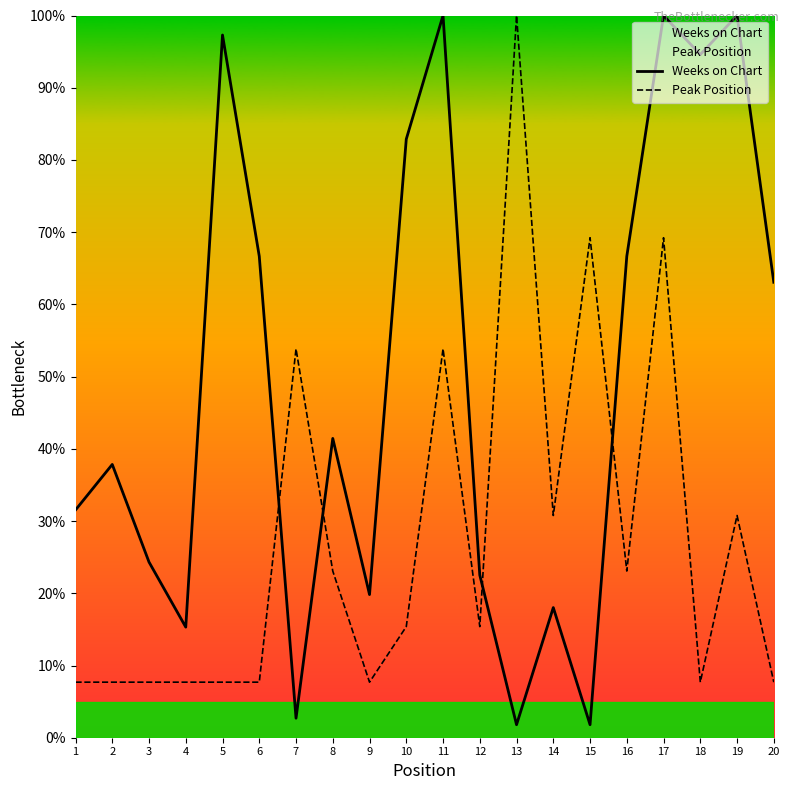

List the series in order of their peak value, highest first.

Weeks on Chart, Peak Position